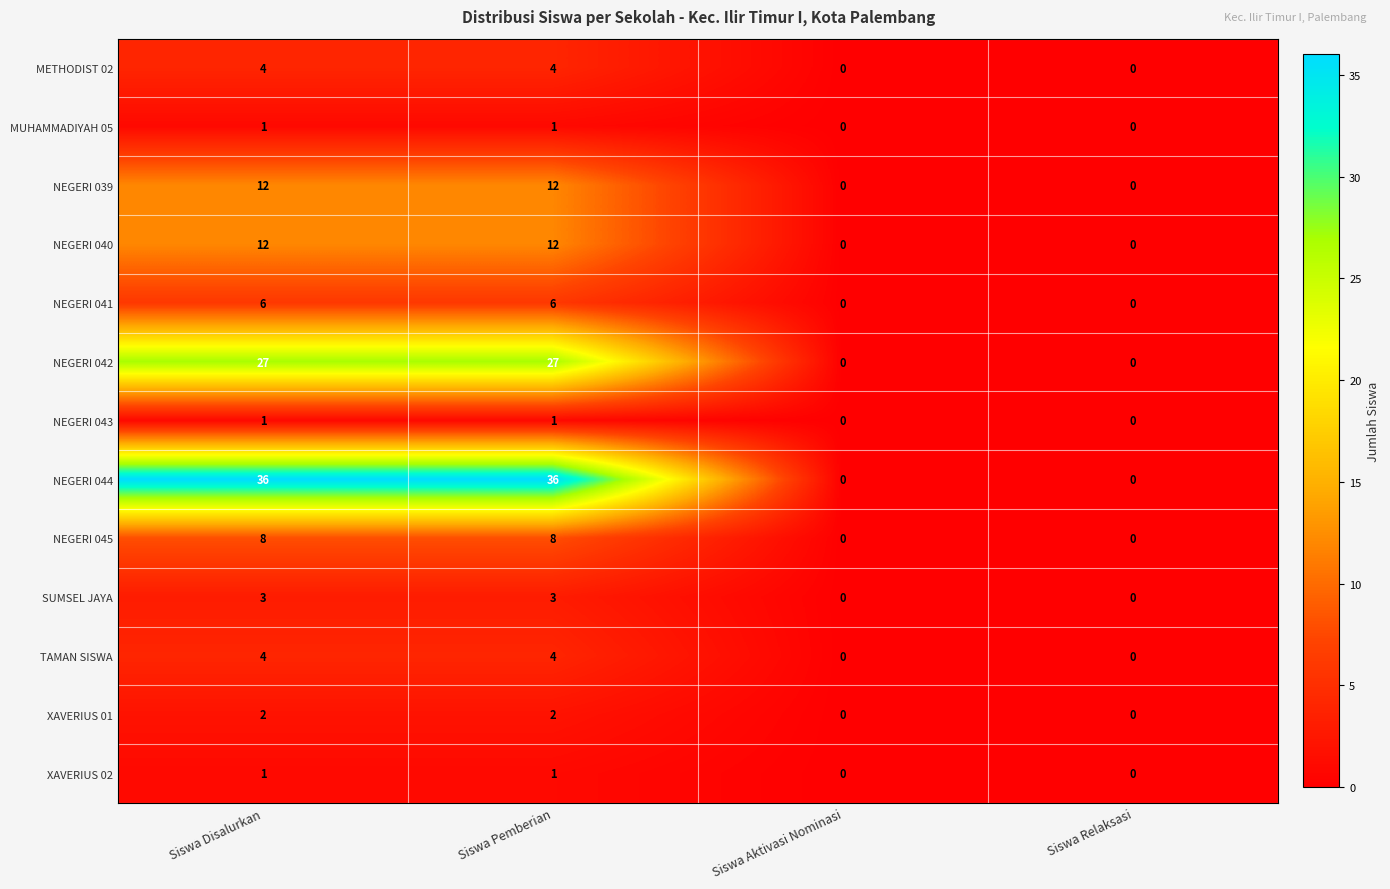

What is the maximum value shown in the chart?

36